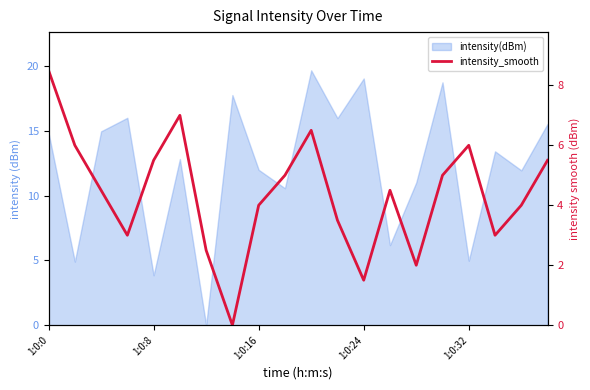

What is the change in value from 1:0:32 to 5?

+1.5